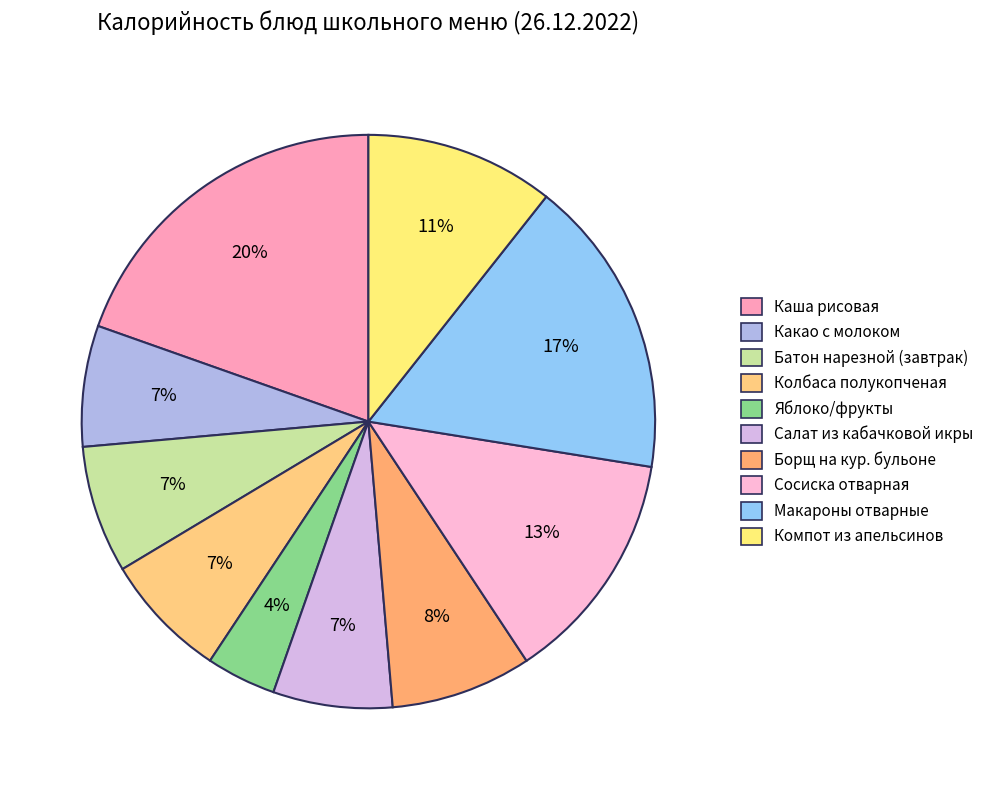

To the nearest percent, what is the difference between the largest and smallest slice percentages?

16%